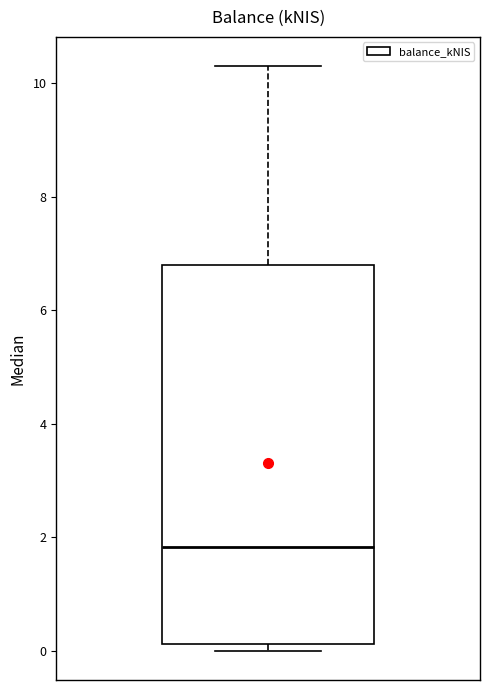

Transcribe this box plot: give where the median line is, the range the box spans, and where the two whiskers end, as read against the y-axis. The values are not printed on the chart, so give them approximately, as read against the axis.

median 1.8, box 0.2 to 6.8, whiskers 0.0 to 10.4